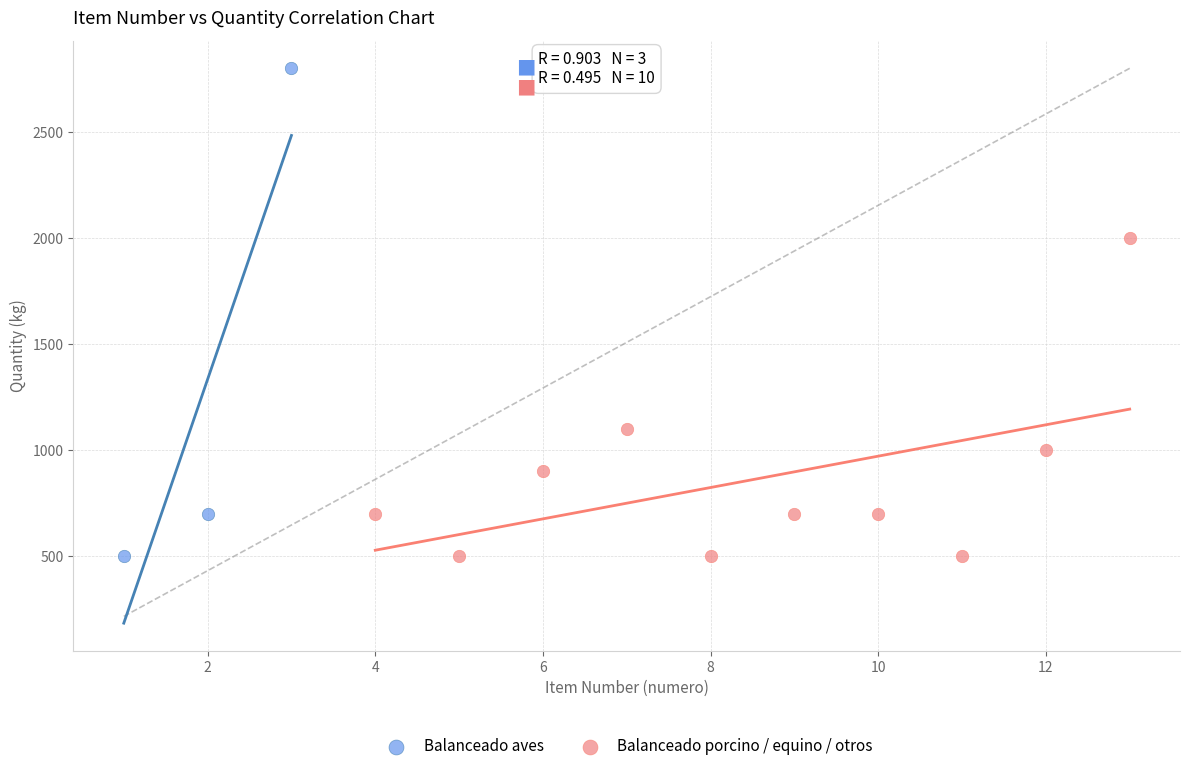

Which series contains the highest Y value?

Balanceado aves